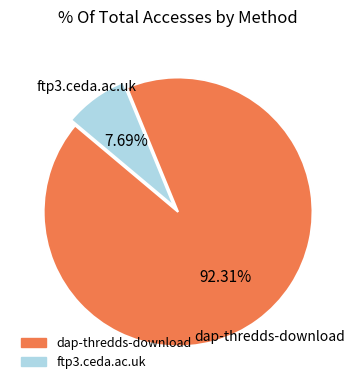

Does any single category account for the majority?

Yes